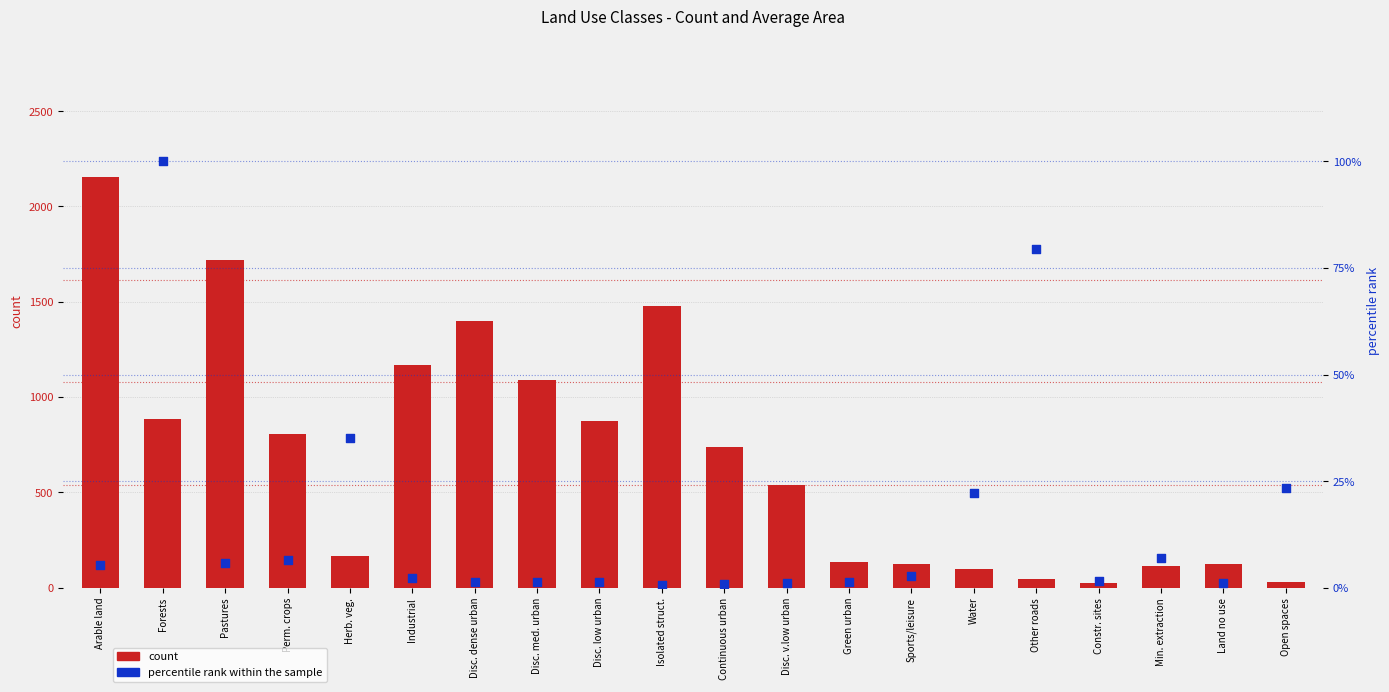

Which series has the largest total across all categories?

count